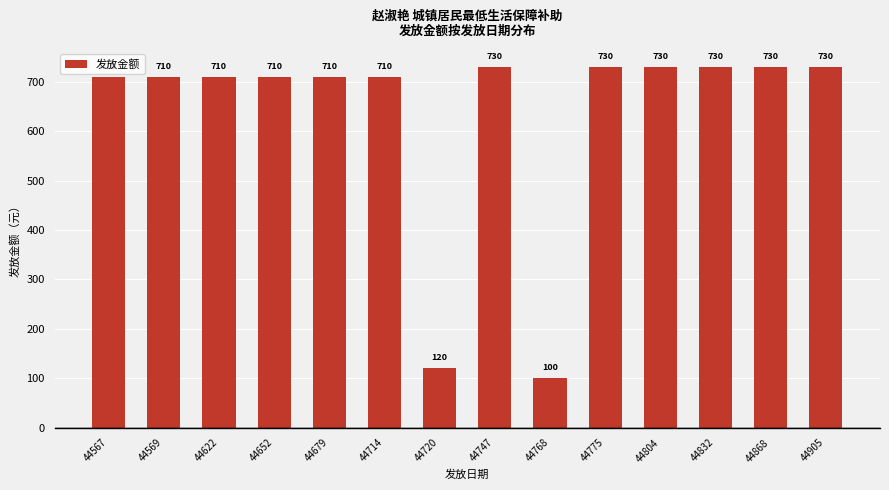

What is the maximum value shown in the chart?

730